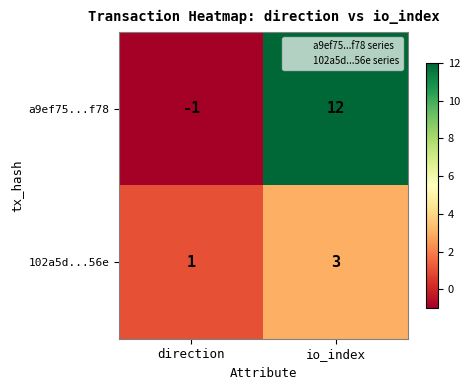

How many data points does each series have?

2